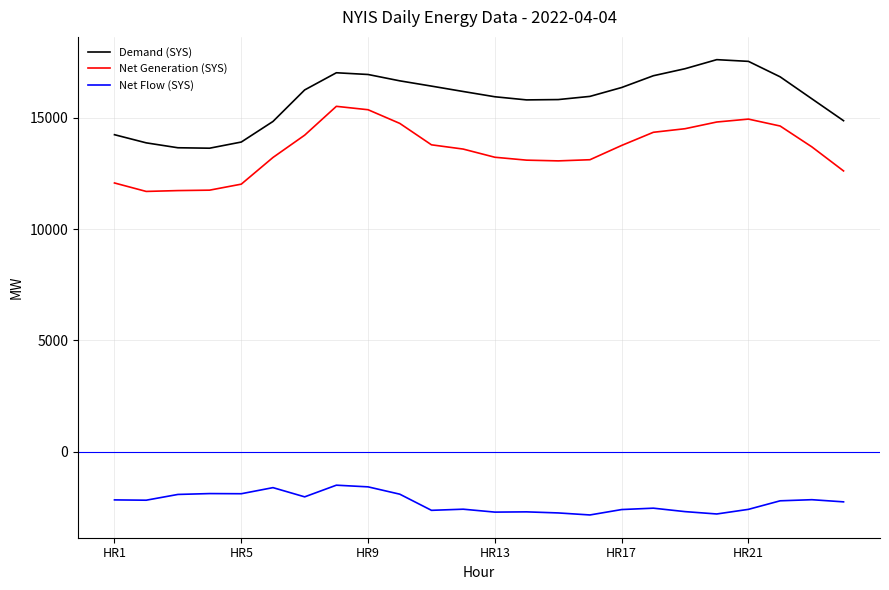

What is the highest value of the Demand (SYS) series?

17618